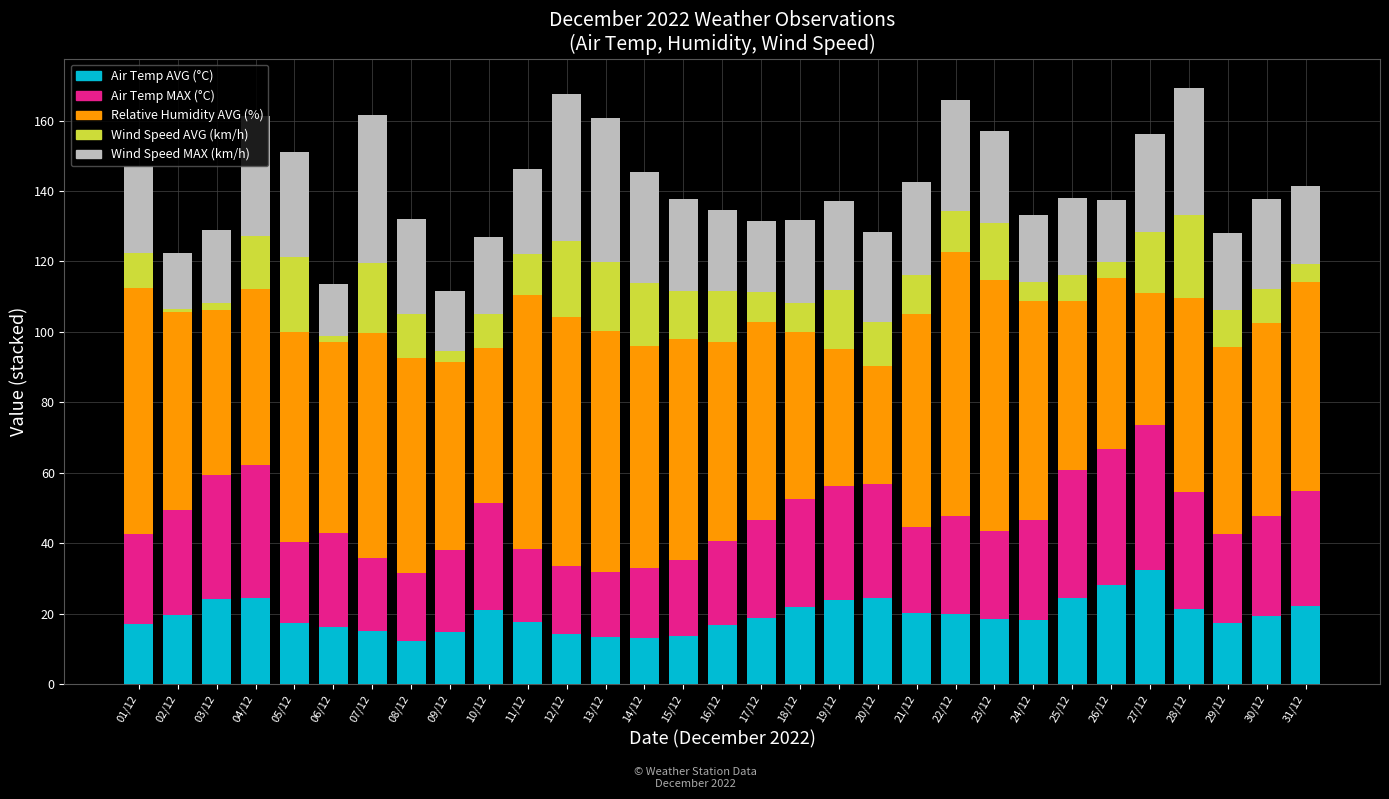

What is the lowest value of the Air Temp AVG (°C) series?

12.3